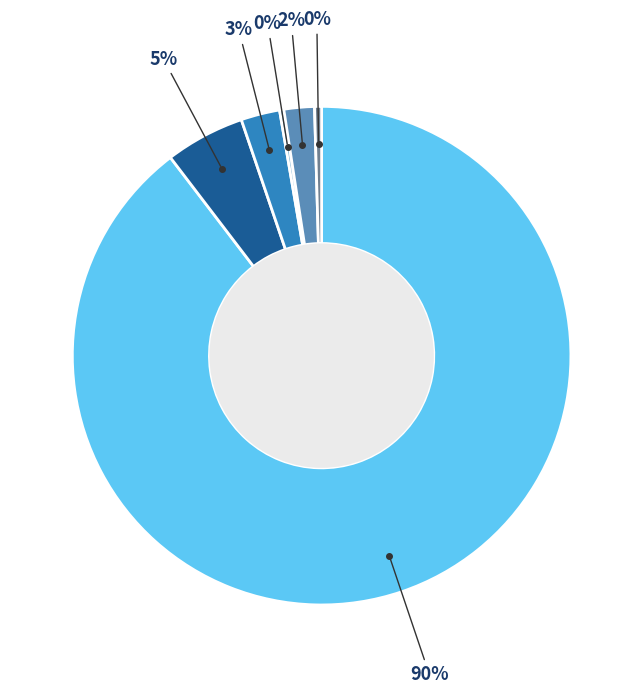

To the nearest percent, what is the average slice percentage?

17%